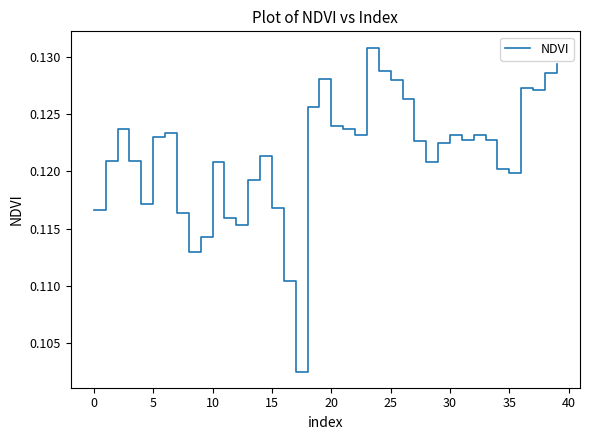

Does the chart have visible grid lines?

No